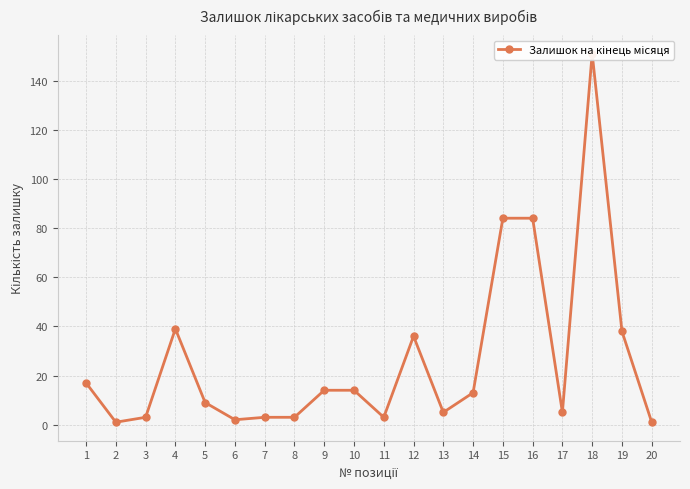

Which has a higher value, 4 or 10?

4